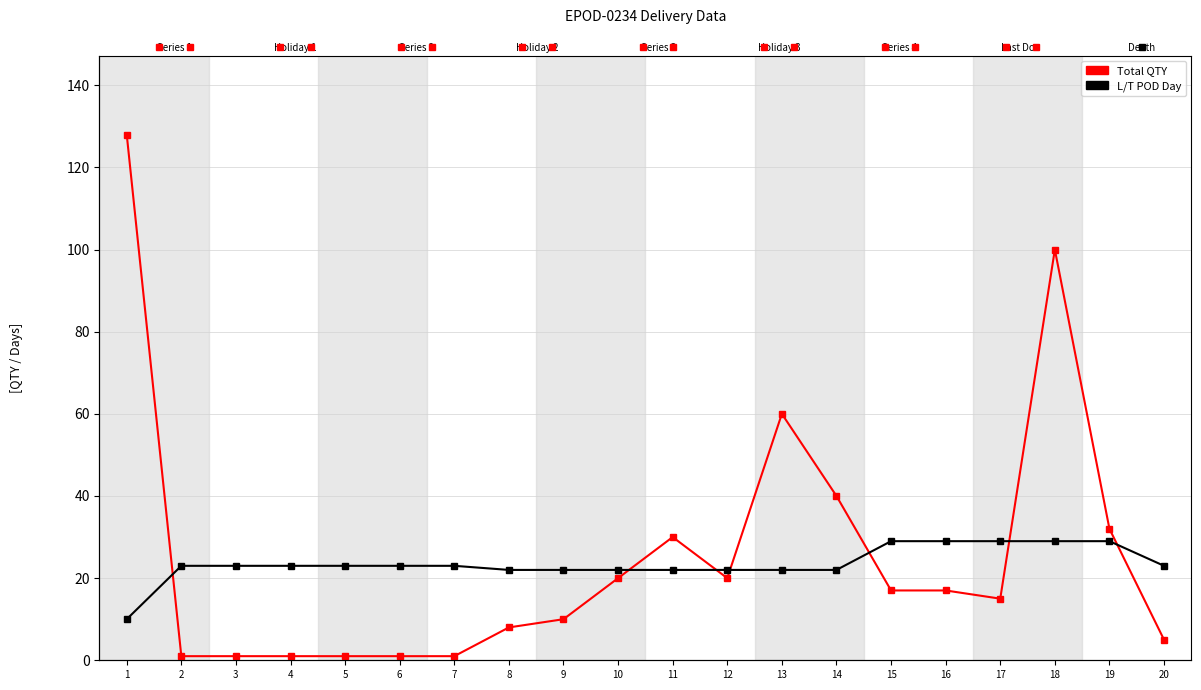

What is the lowest value of the Total QTY series?

1